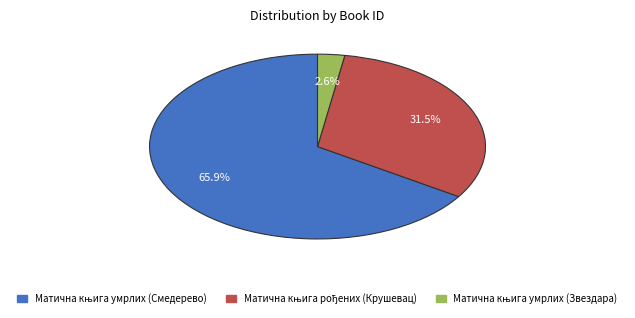

Count the number of slices in the pie.

3